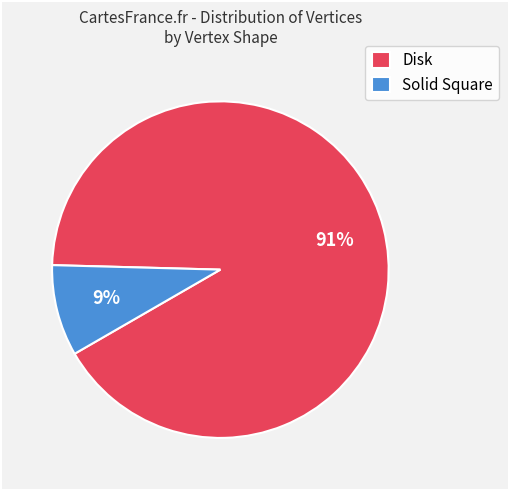

Between Disk and Solid Square, which is larger?

Disk